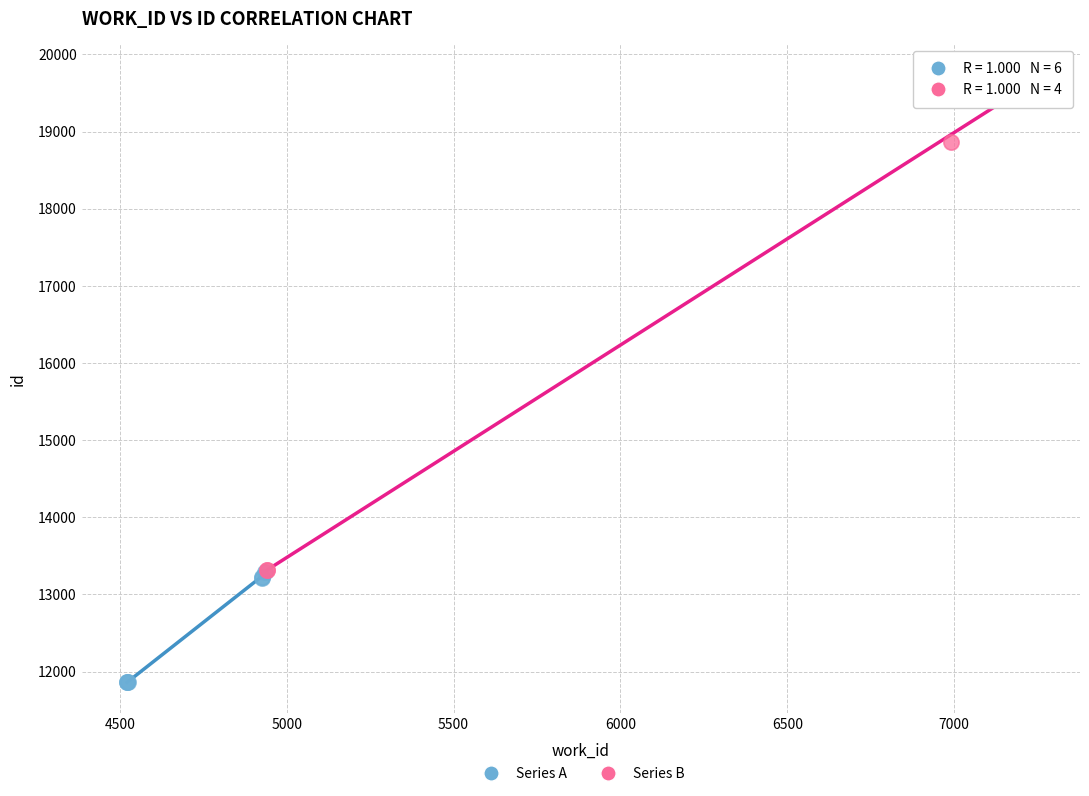

Which series reaches the minimum Y coordinate?

Series A